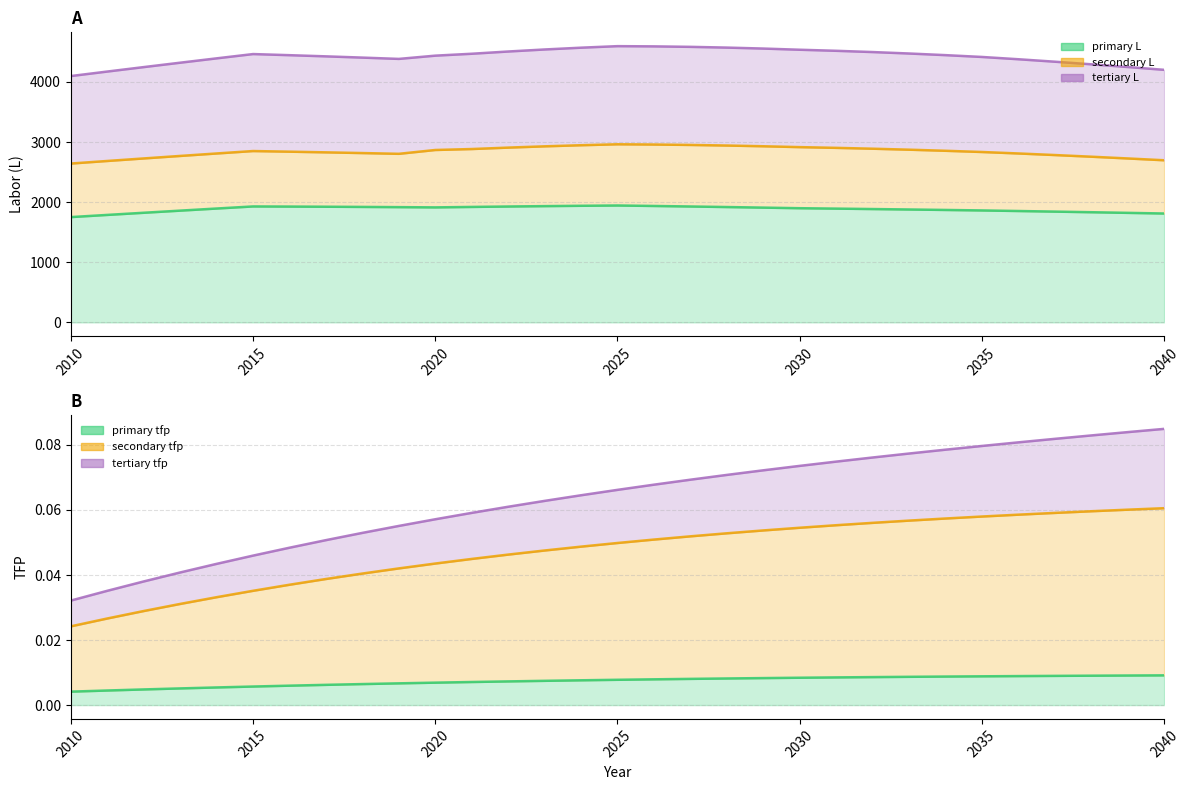

Is it true that primary L equals 1870.3 at 2034?

True